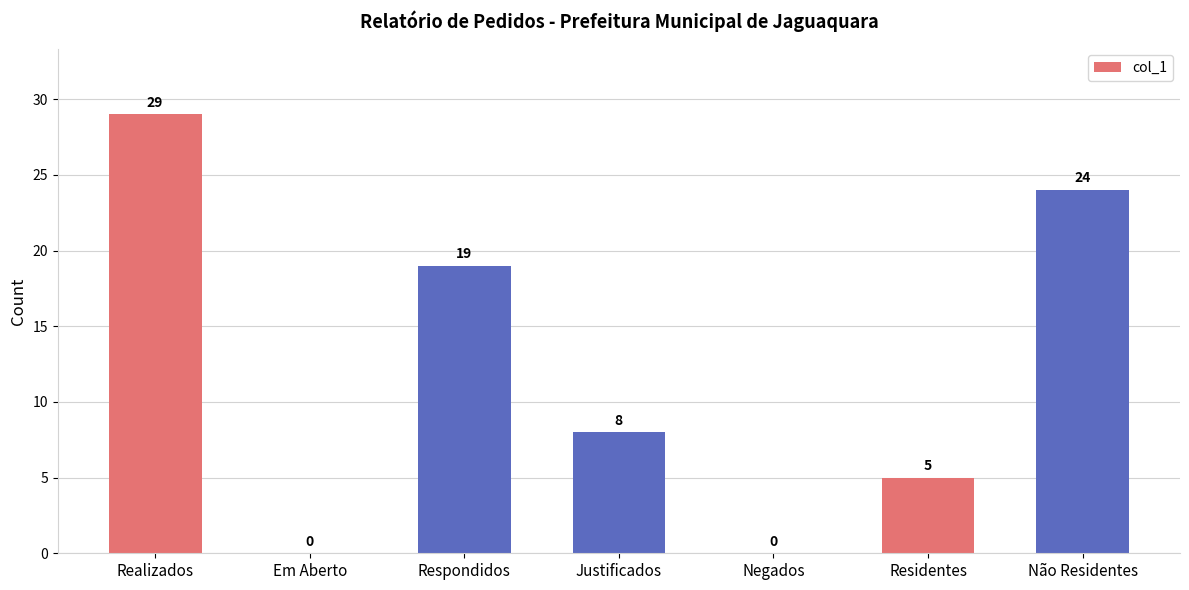

Is it true that the value at Residentes is 8?

False